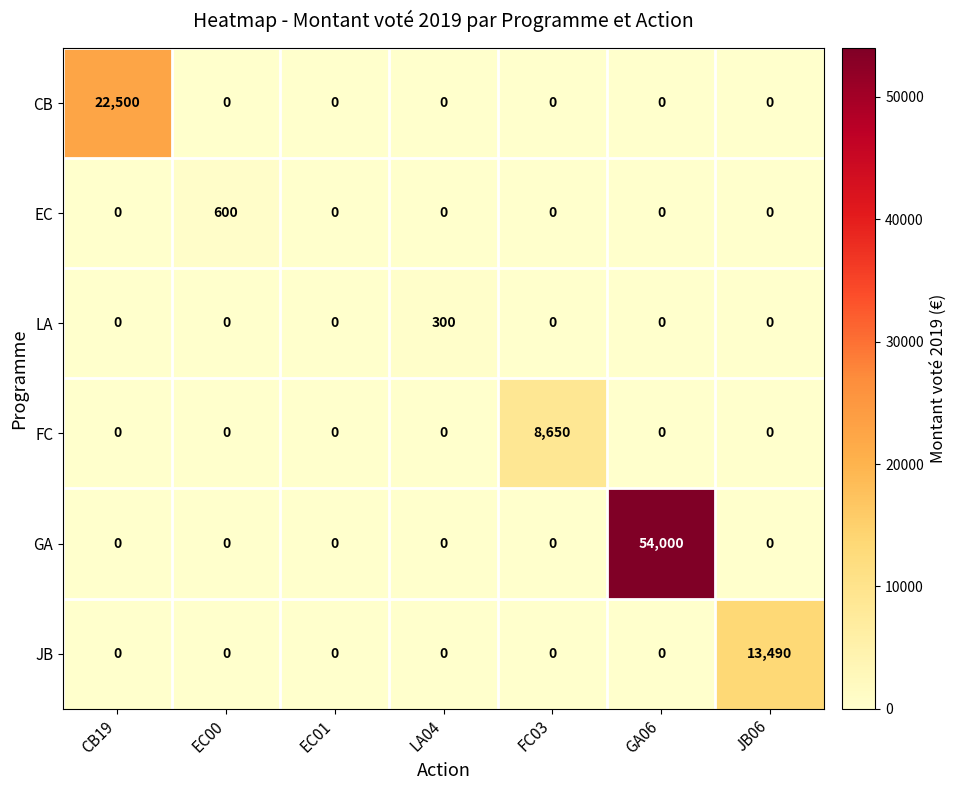

What is the difference between the highest and lowest values at EC00?

600